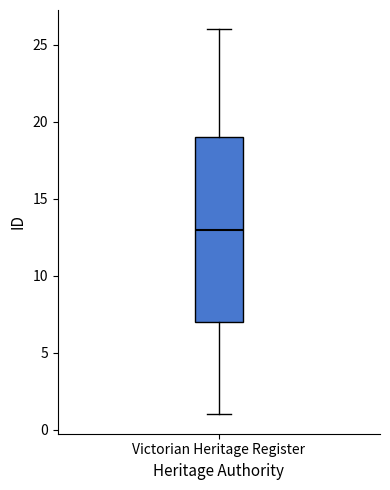

Read this box plot against the y-axis: the position of the median line, the range covered by the box, and the ends of both whiskers. The values are not printed on the chart, so give them approximately, as read against the axis.

median 13, box 7 to 19, whiskers 1 to 26